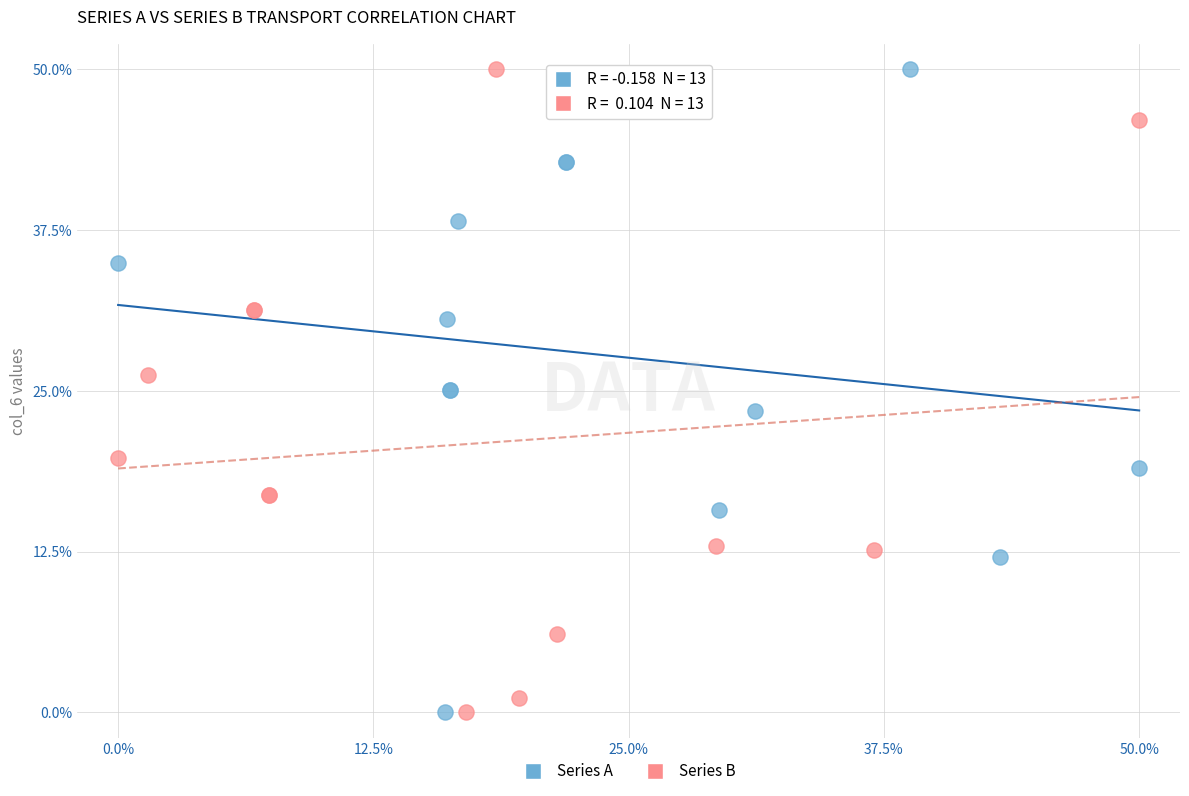

What are all the series names shown in the legend?

Series A, Series B